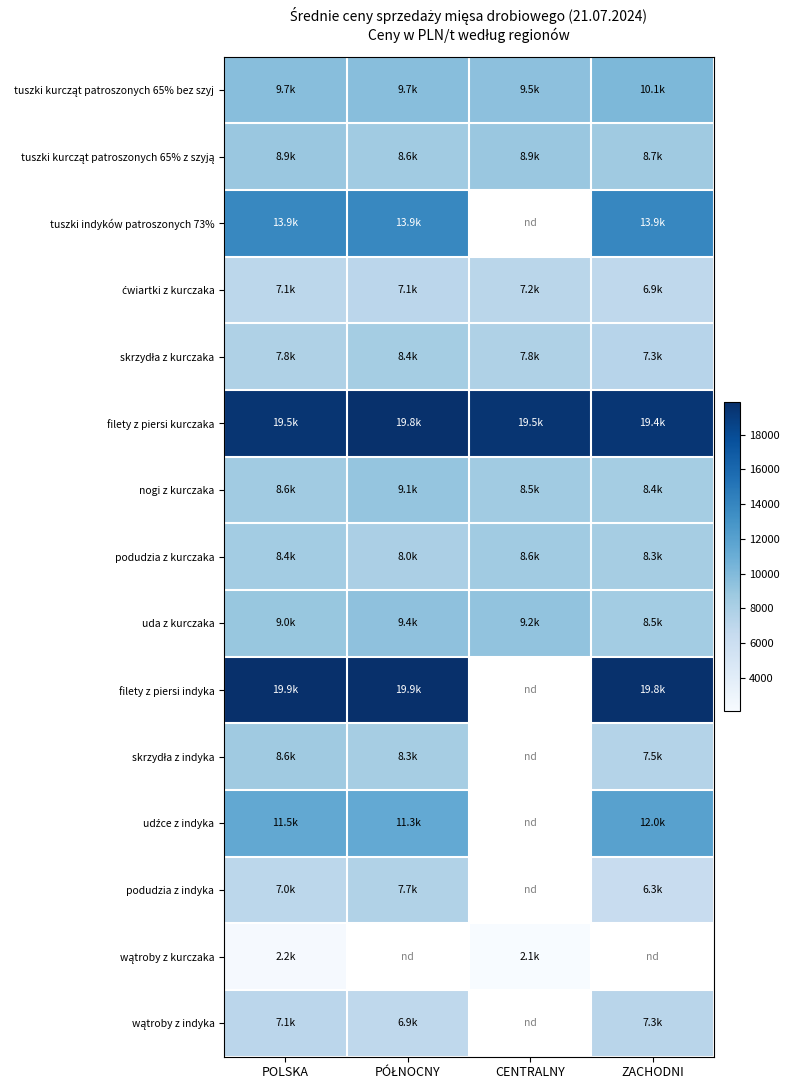

What is the average value of the uda z kurczaka series?

9024.9